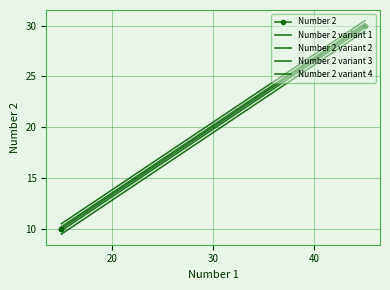

What is the value of the Number 2 variant 2 point at the 4th from the left?

29.8